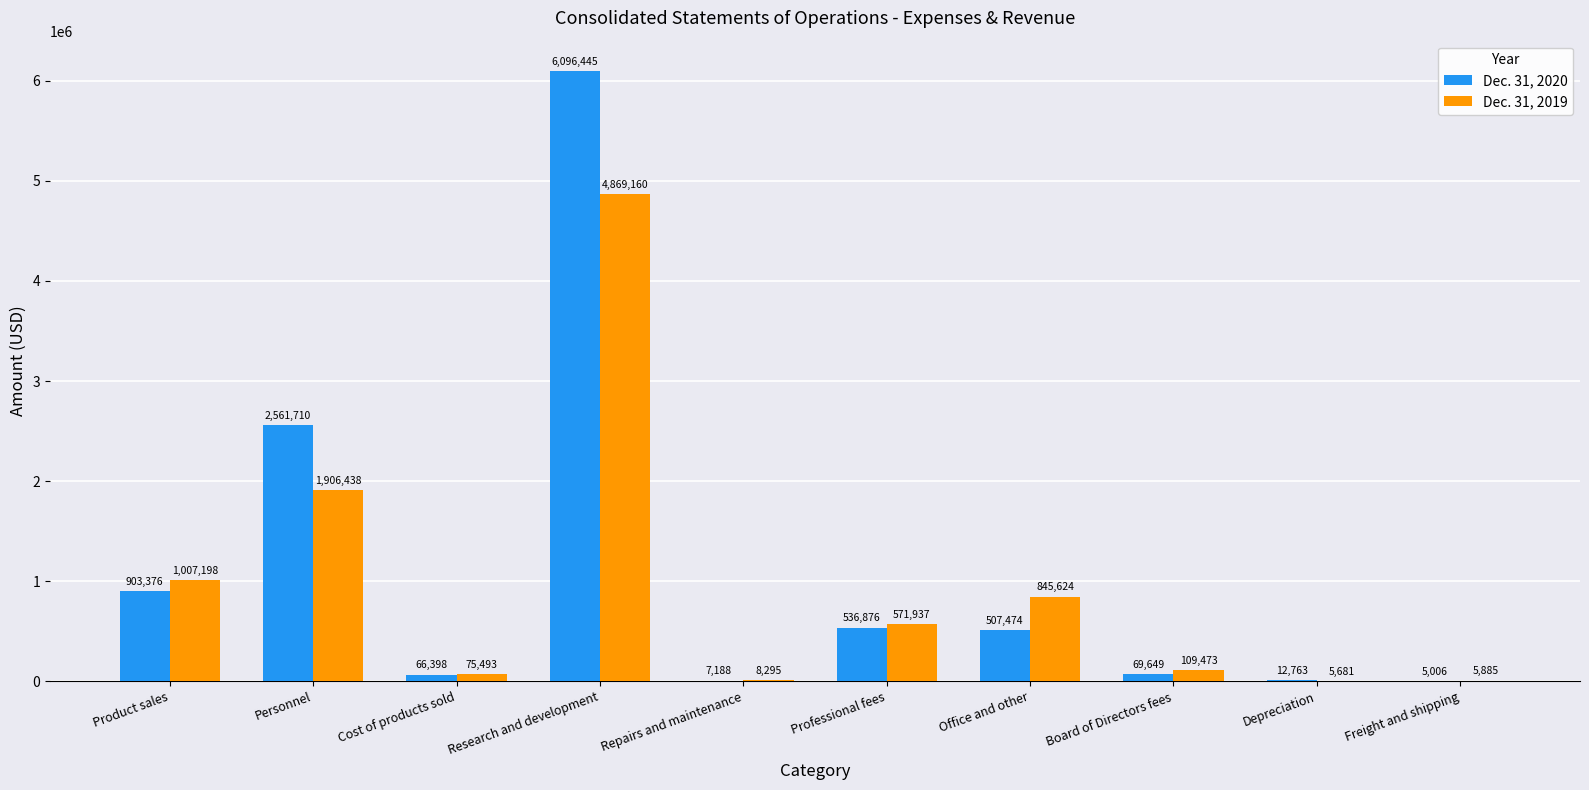

Which series has the largest range (max minus min)?

Dec. 31, 2020